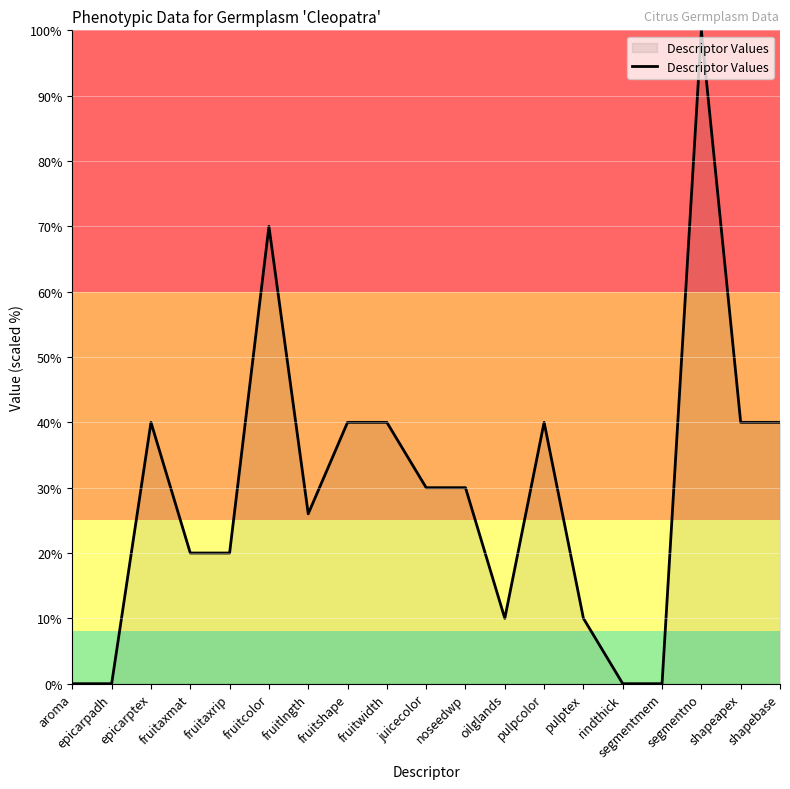

Where is the first local maximum?

epicarptex